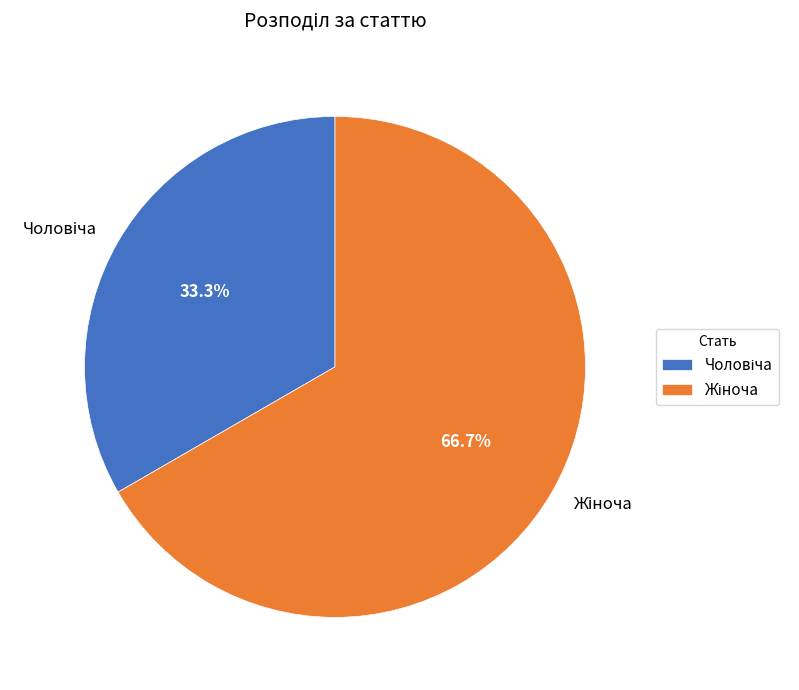

Does any single category account for the majority?

Yes